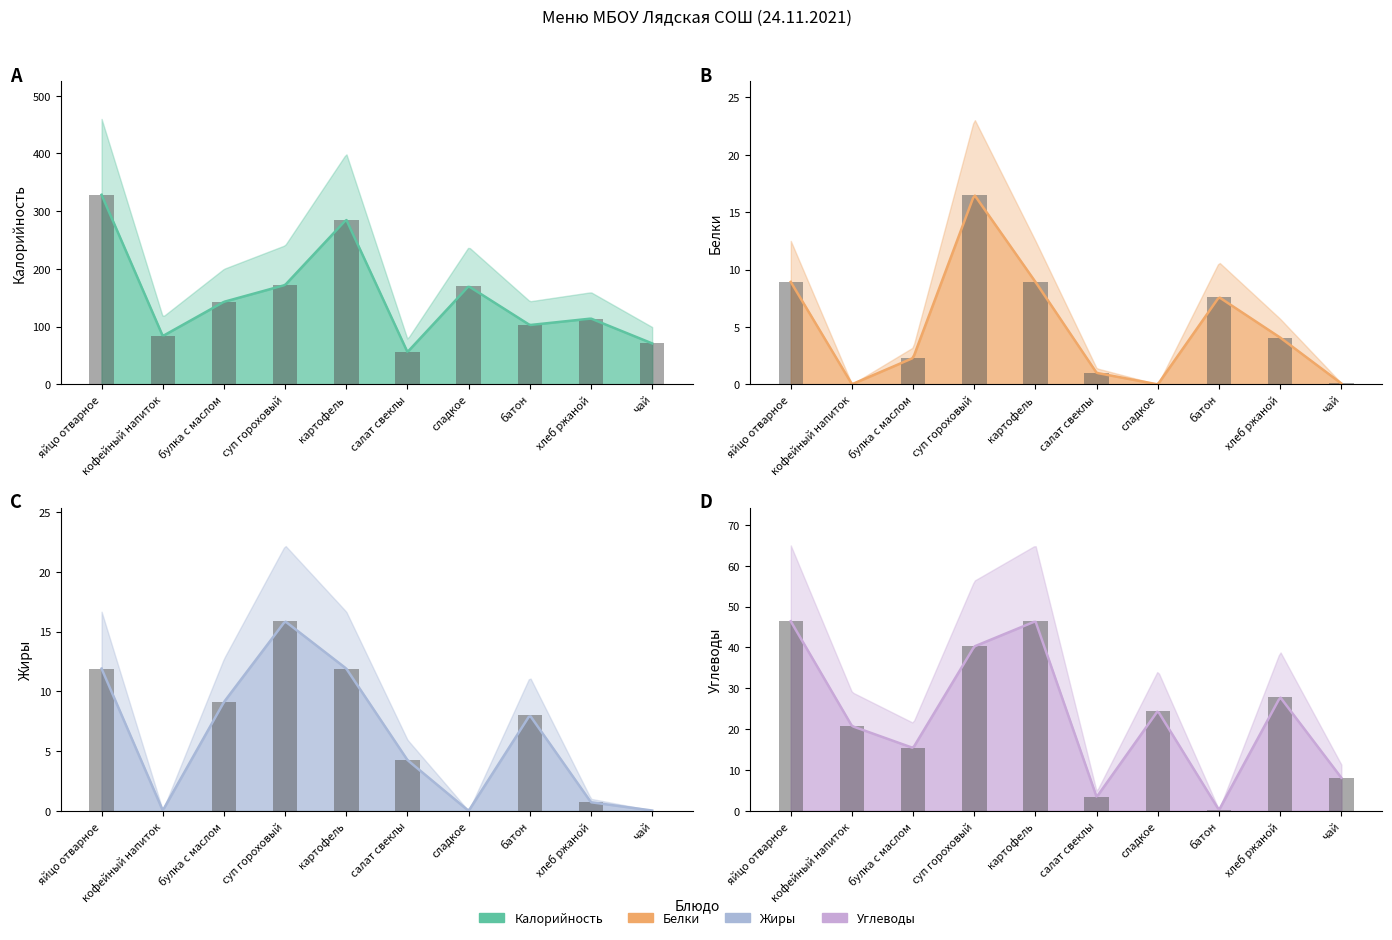

How many values in the Калорийность series are below 143?

5